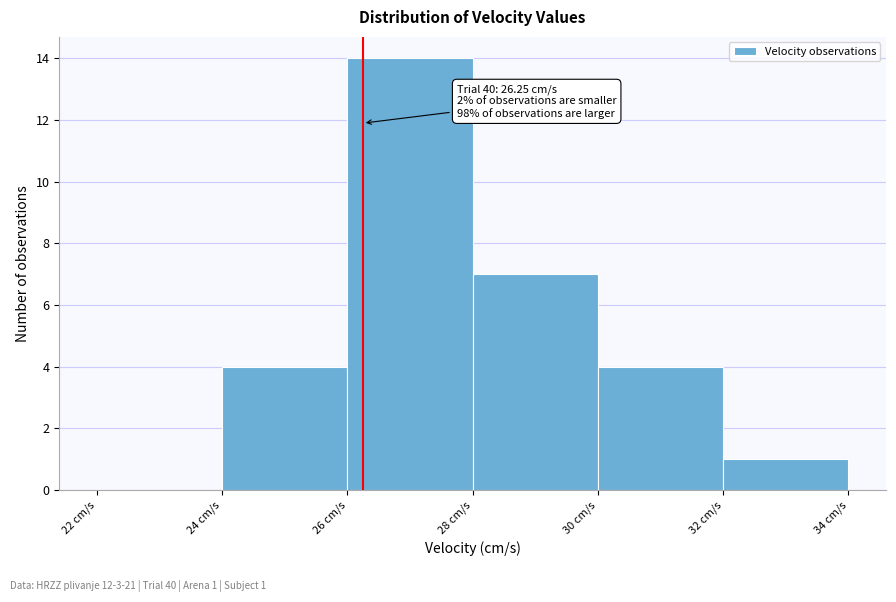

Over which range of the x-axis is the bar tallest?

26 to 28